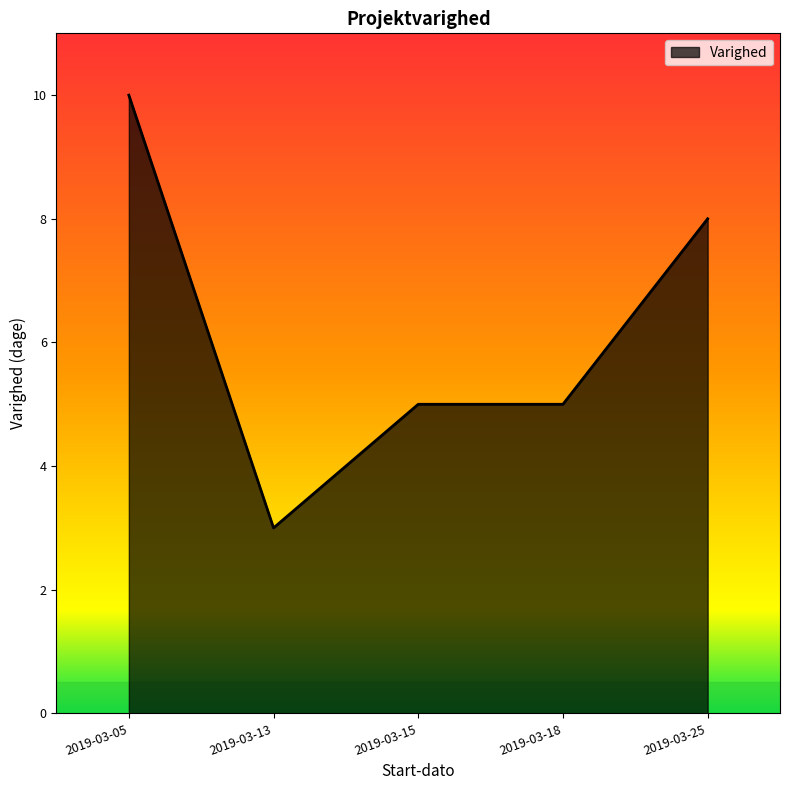

At which category does the data reach its first local valley?

2019-03-13